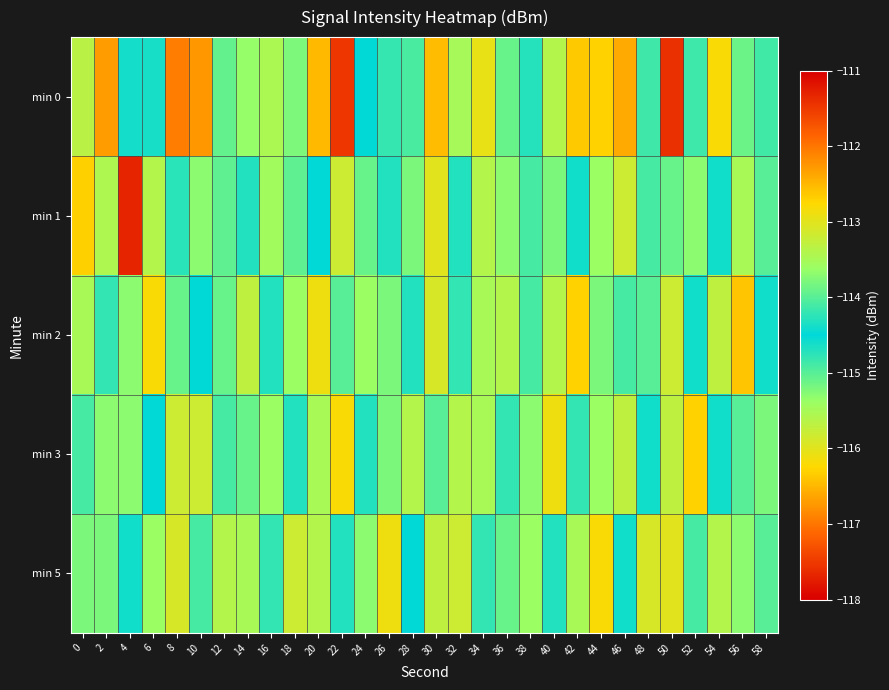

Reading right to left, what are all the values shown in this chart?

min 0: 58=-114.9	56=-115.1	54=-112.8	52=-114.8	50=-111.4	48=-114.9	46=-112.4	44=-116.3	42=-112.6	40=-115.6	38=-114.3	36=-113.9	34=-112.9	32=-113.5	30=-112.5	28=-114.9	26=-114.8	24=-114.5	22=-111.5	20=-112.5	18=-113.8	16=-113.5	14=-115.4	12=-113.9	10=-112.3	8=-112.1	6=-114.4	4=-114.4	2=-112.3	0=-113.3
min 1: 58=-115.0	56=-113.5	54=-114.6	52=-115.3	50=-113.9	48=-114.1	46=-115.8	44=-113.6	42=-114.4	40=-115.2	38=-114.9	36=-113.7	34=-115.6	32=-114.3	30=-116.0	28=-113.8	26=-114.7	24=-115.1	22=-113.2	20=-114.5	18=-114.0	16=-115.4	14=-114.3	12=-114.0	10=-115.3	8=-114.3	6=-113.4	4=-117.7	2=-115.6	0=-116.3
min 2: 58=-114.6	56=-112.6	54=-115.7	52=-114.4	50=-113.2	48=-115.0	46=-114.9	44=-113.8	42=-112.7	40=-115.6	38=-114.1	36=-113.4	34=-115.5	32=-114.8	30=-113.1	28=-114.3	26=-115.2	24=-113.6	22=-114.0	20=-112.9	18=-115.4	16=-114.7	14=-113.3	12=-115.1	10=-114.5	8=-113.9	6=-112.8	4=-115.3	2=-114.2	0=-113.5
min 3: 58=-113.8	56=-115.0	54=-114.4	52=-112.7	50=-115.7	48=-114.6	46=-113.3	44=-115.4	42=-114.2	40=-112.9	38=-115.3	36=-114.8	34=-113.5	32=-115.6	30=-114.0	28=-113.4	26=-115.2	24=-114.7	22=-112.8	20=-115.5	18=-114.3	16=-113.6	14=-115.1	12=-114.9	10=-113.2	8=-115.8	6=-114.5	4=-113.7	2=-115.3	0=-114.1
min 5: 58=-114.0	56=-113.7	54=-115.6	52=-114.1	50=-113.0	48=-115.9	46=-114.4	44=-112.8	42=-115.5	40=-114.3	38=-113.6	36=-115.1	34=-114.8	32=-113.2	30=-115.7	28=-114.5	26=-112.9	24=-115.3	22=-114.7	20=-113.4	18=-115.8	16=-114.2	14=-113.5	12=-115.6	10=-114.9	8=-113.1	6=-115.4	4=-114.6	2=-113.8	0=-115.2